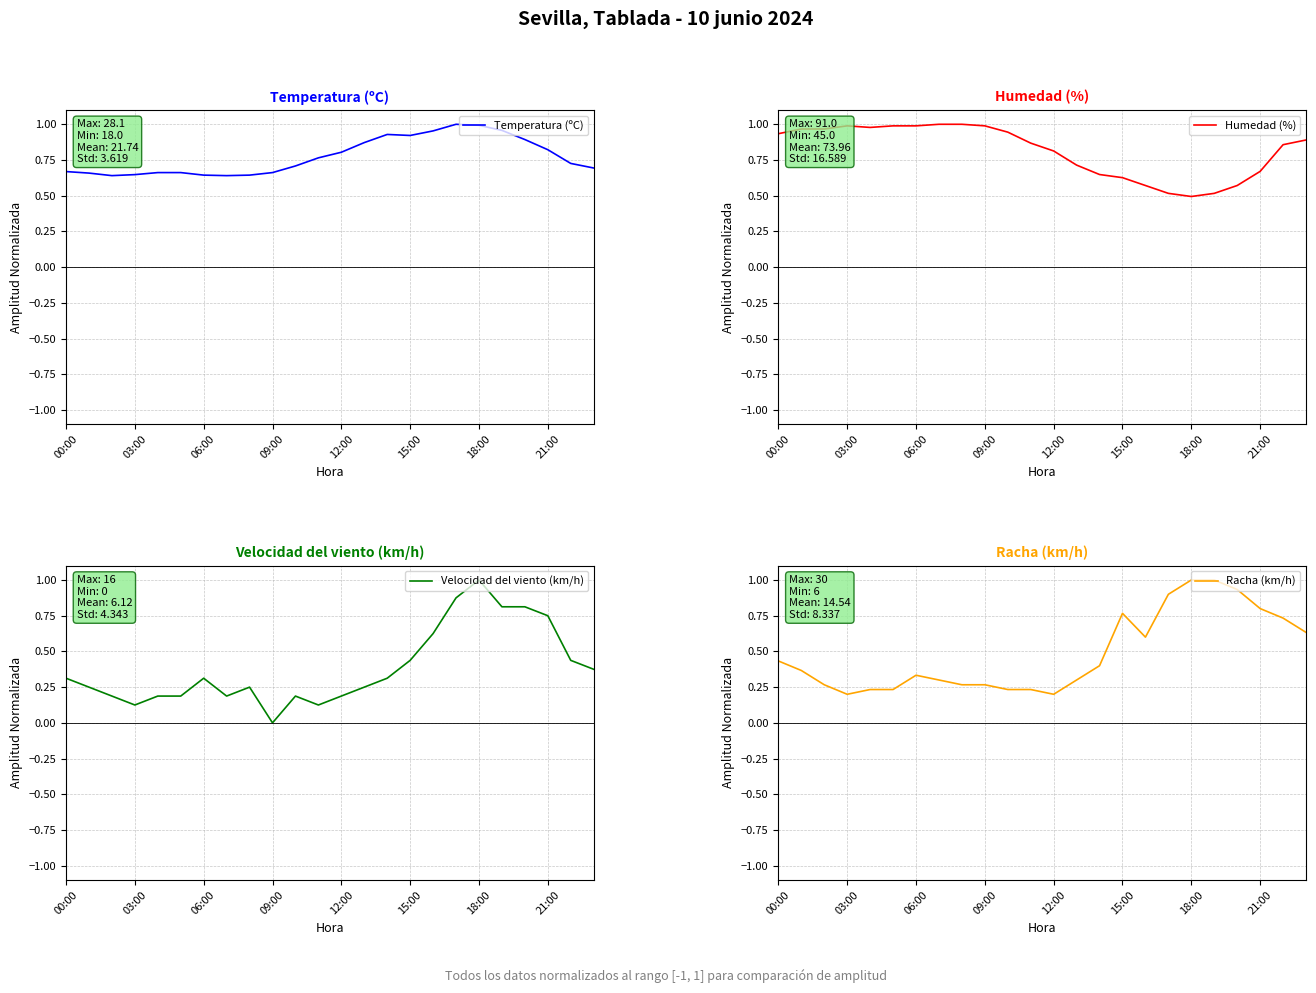

The value of Humedad (%) at 23 is 0.3. True or false?

False